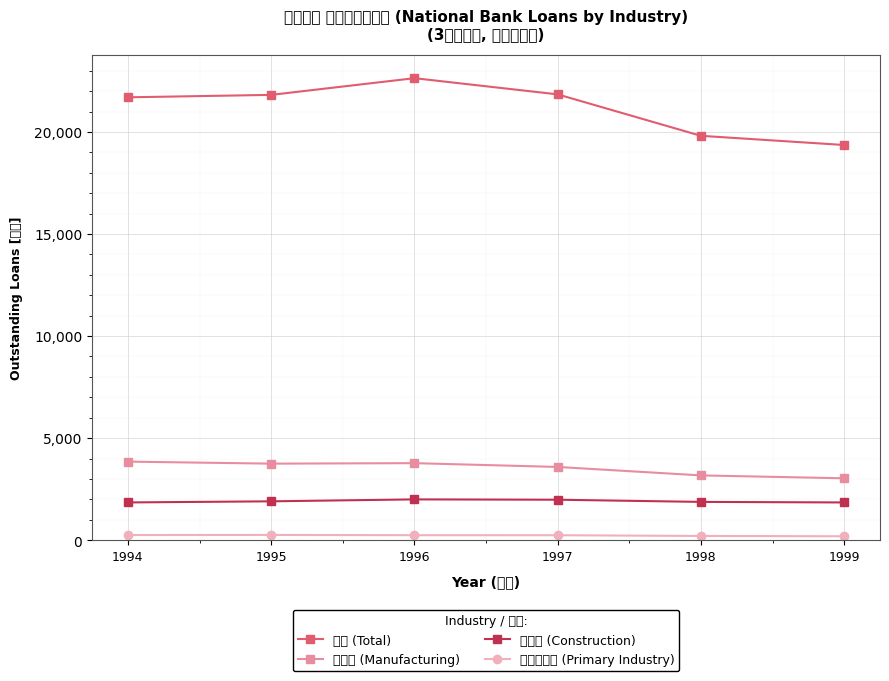

True or false: 製造業 (Manufacturing) has a value of 5133.4 at 1996.

False